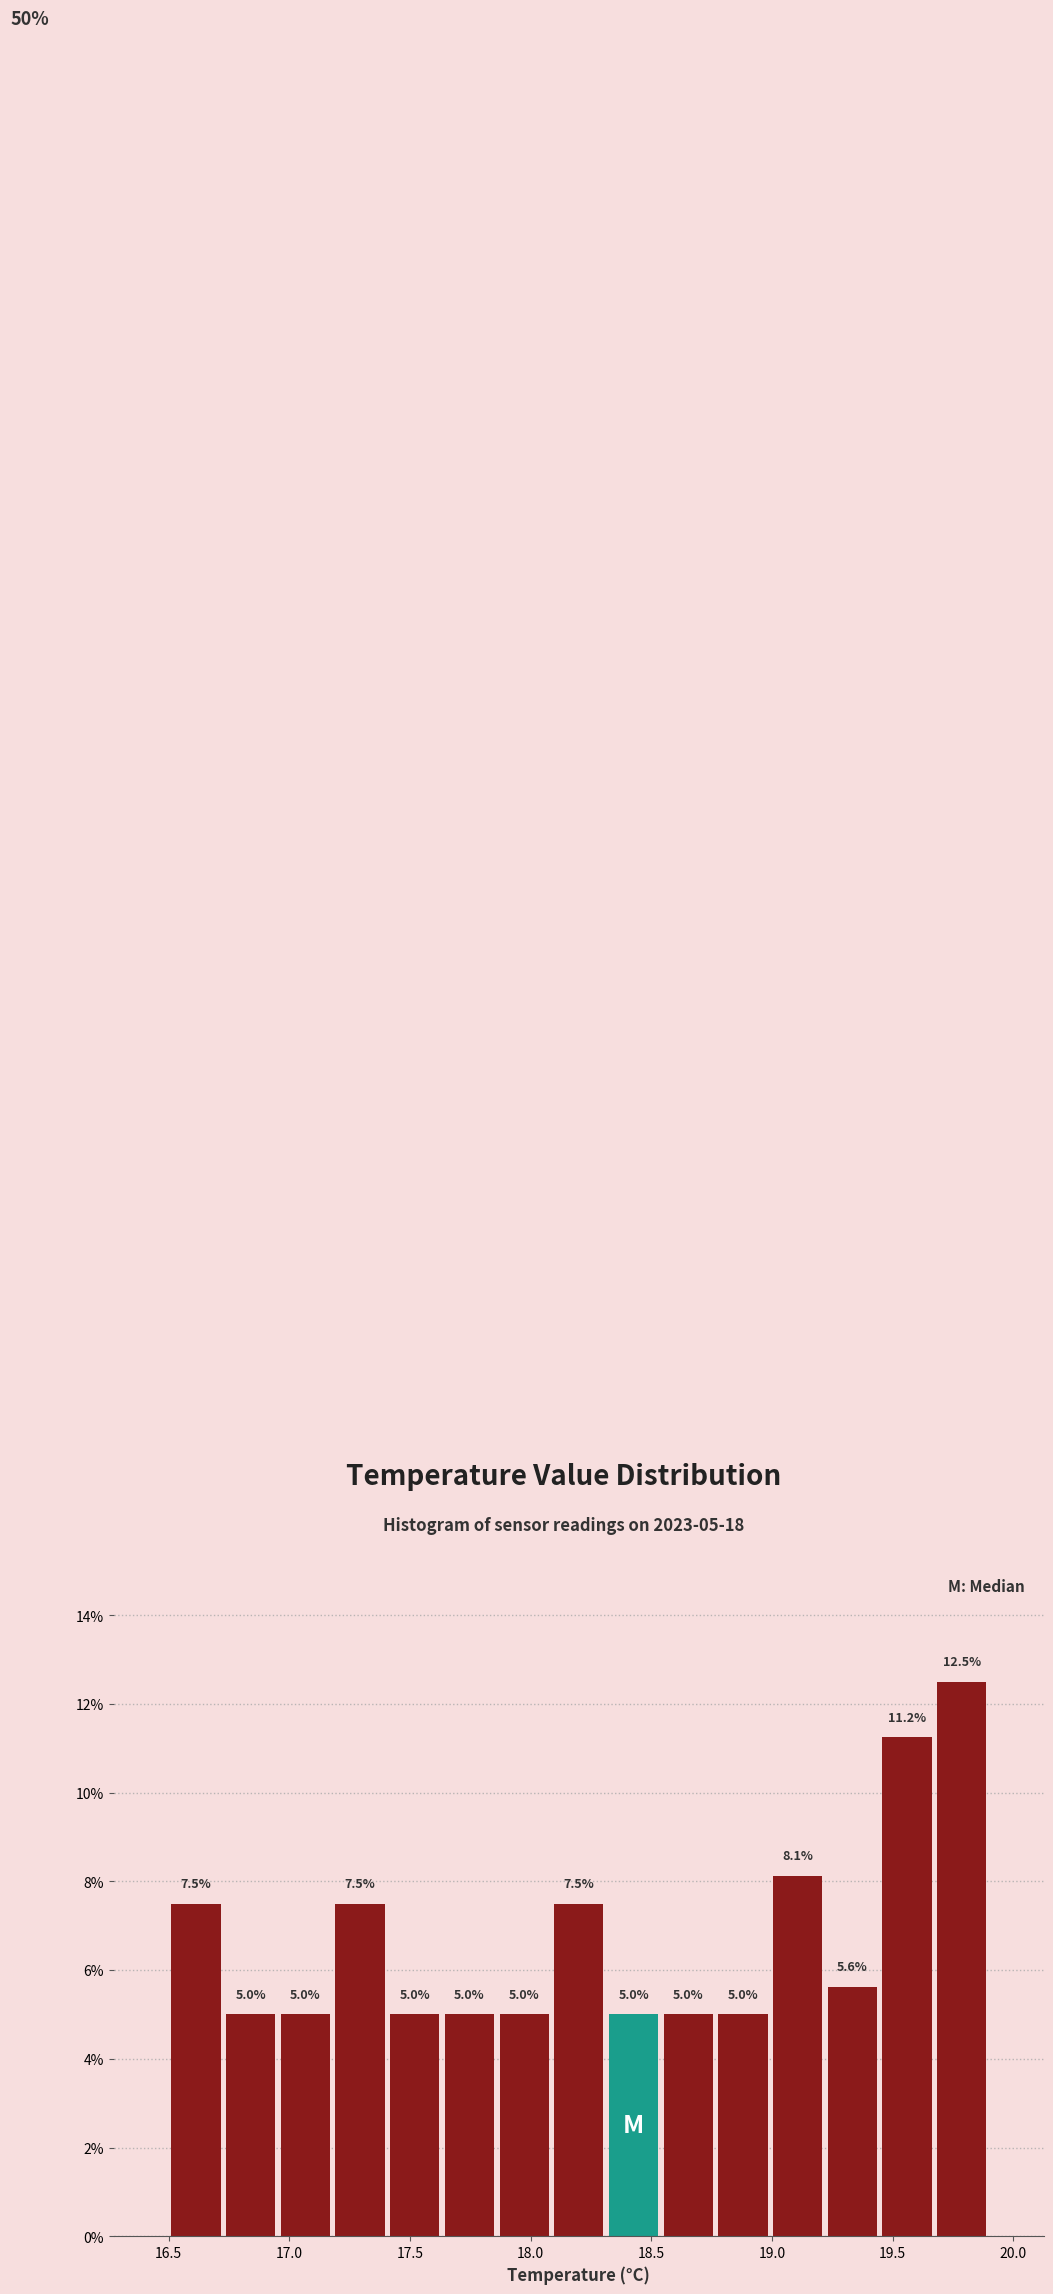

Over which range of the x-axis is the bar tallest?

19.65 to 19.90